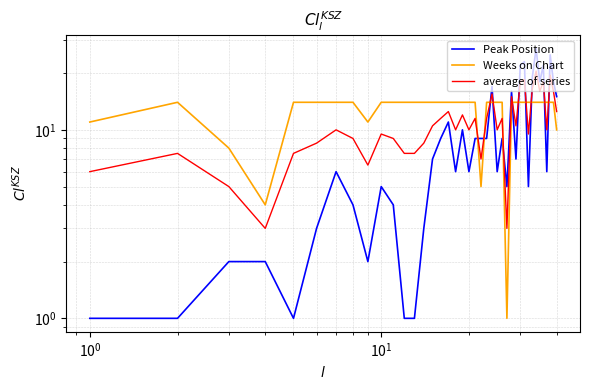

What are all the series names shown in the legend?

Peak Position, Weeks on Chart, average of series